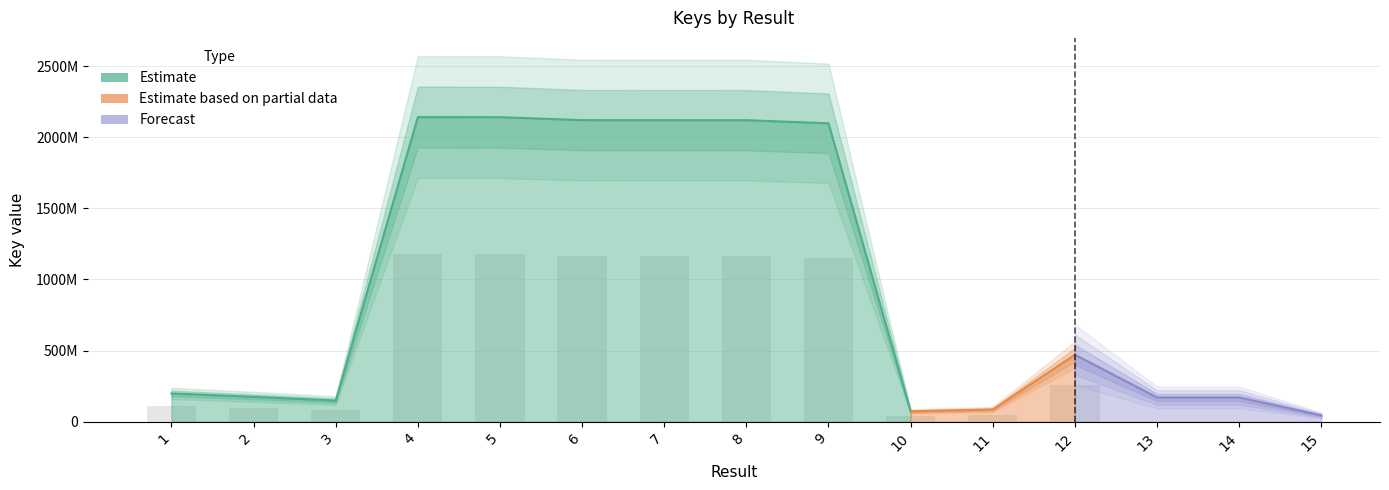

What are all the series names shown in the legend?

Estimate, Estimate based on partial data, Forecast